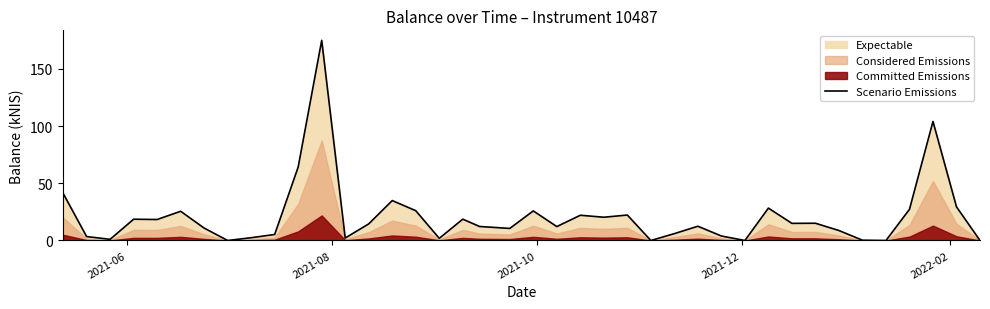

What is the value of the 37th point from the left?

27.2